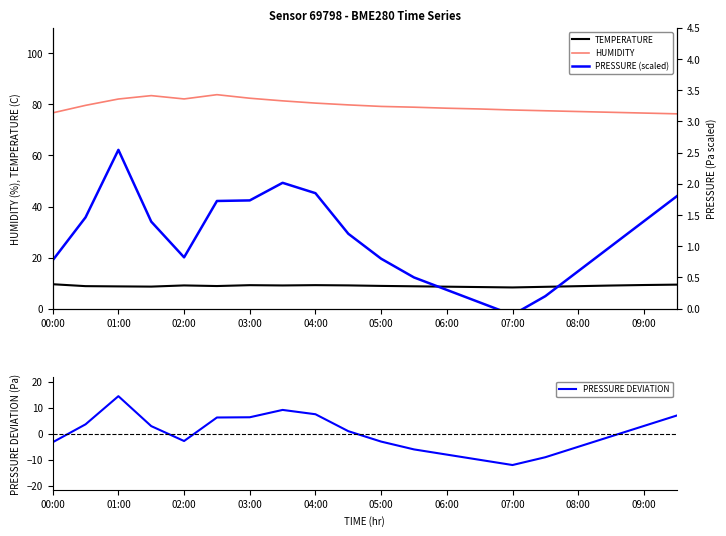

True or false: HUMIDITY and TEMPERATURE cross at least once.

False